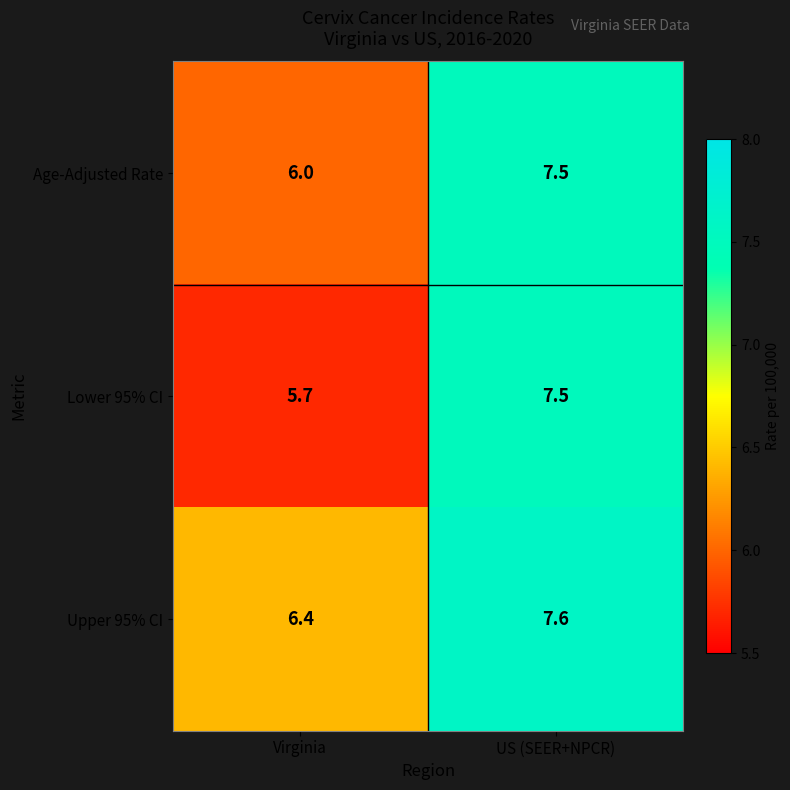

How many categories are shown in the chart?

2